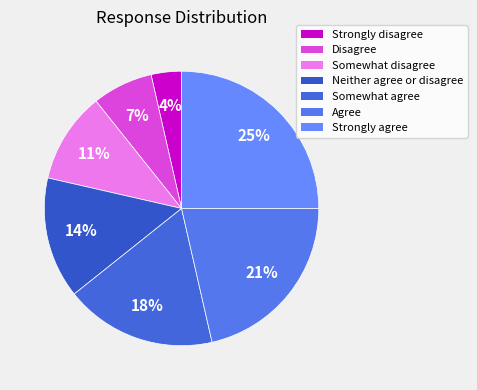

True or false: Disagree accounts for 19% of the total.

False